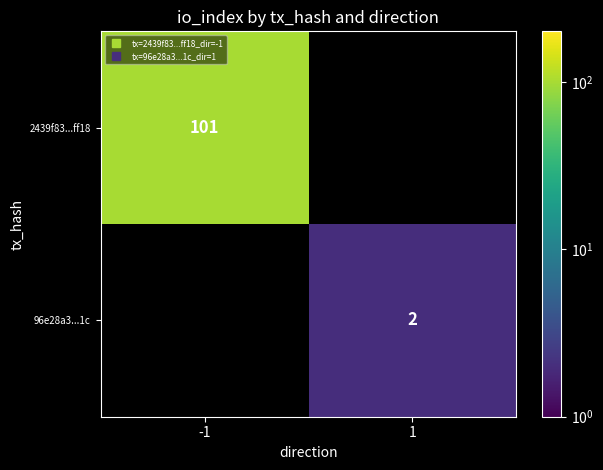

List the labels in order of 2439f83...ff18 value, largest first.

-1, 1